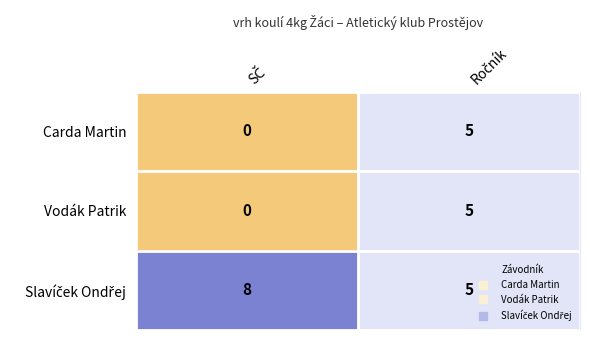

What is the maximum value for Carda Martin?

5